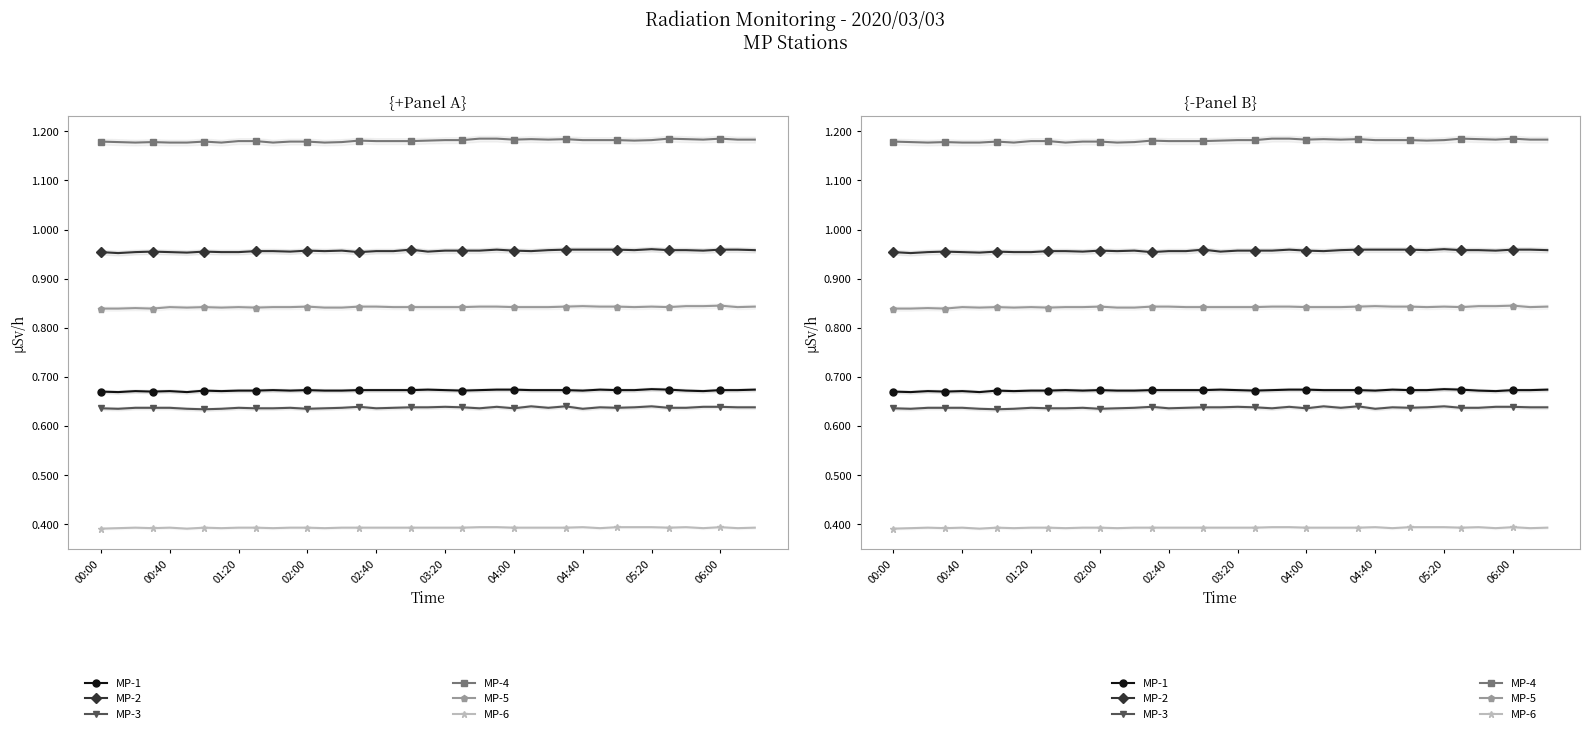

At how many categories does at least one series exceed 0?

39